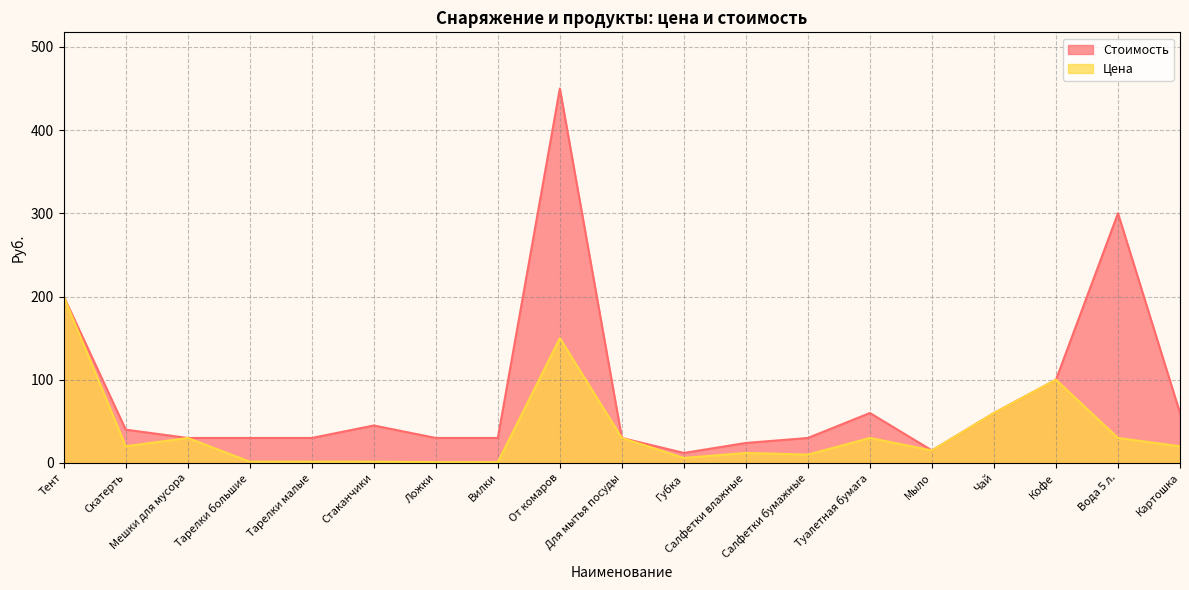

At how many categories does at least one series exceed 300?

1